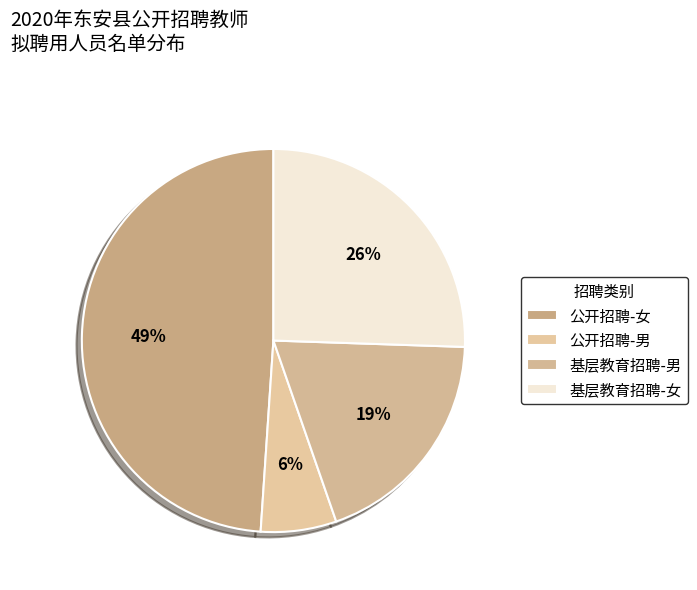

Does 基层教育招聘-男 account for over 50% of the chart?

No